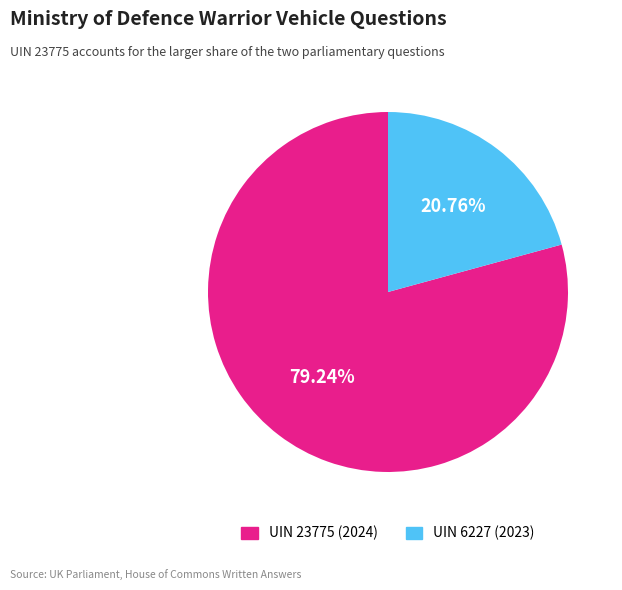

Which category accounts for the majority?

UIN 23775 (2024)